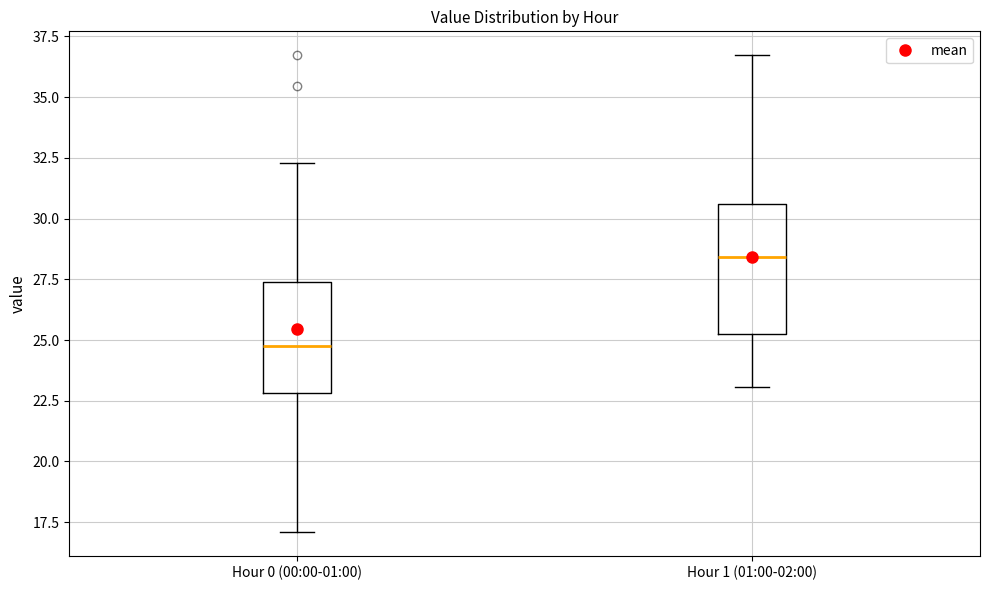

Which box has the highest median line?

Hour 1 (01:00-02:00)